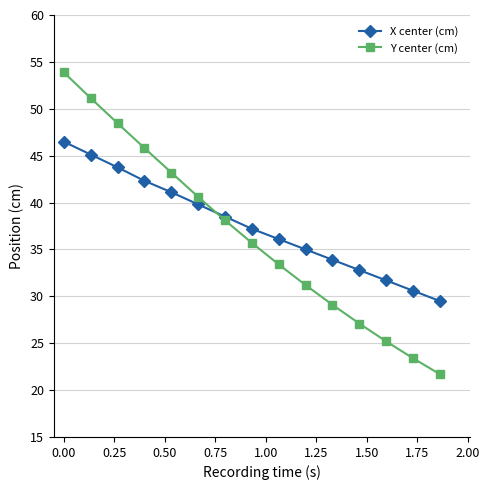

What is the highest value of the X center (cm) series?

46.5